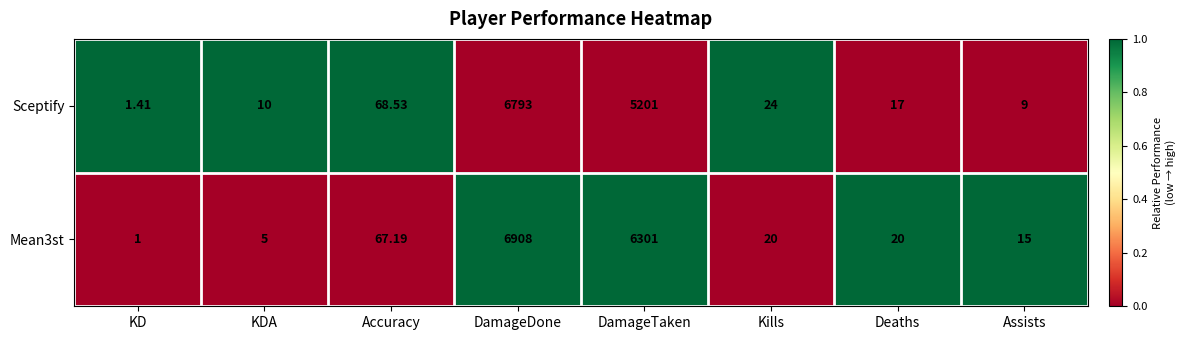

Is the value of Mean3st at DamageDone greater than the value of Sceptify at Deaths?

Yes